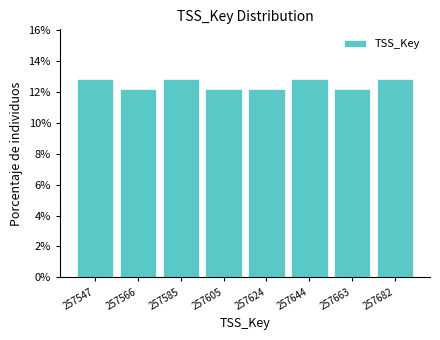

Reading left to right, list every bar in this chart as the range it spans on the x-axis followed by its height. Neither the bar edges nor the heights are printed on the chart, so give them approximately, as read against the axes.

257538 to 257556: 12.8
257556 to 257576: 12.2
257576 to 257596: 12.8
257596 to 257614: 12.2
257614 to 257634: 12.2
257634 to 257654: 12.8
257654 to 257672: 12.2
257672 to 257692: 12.8